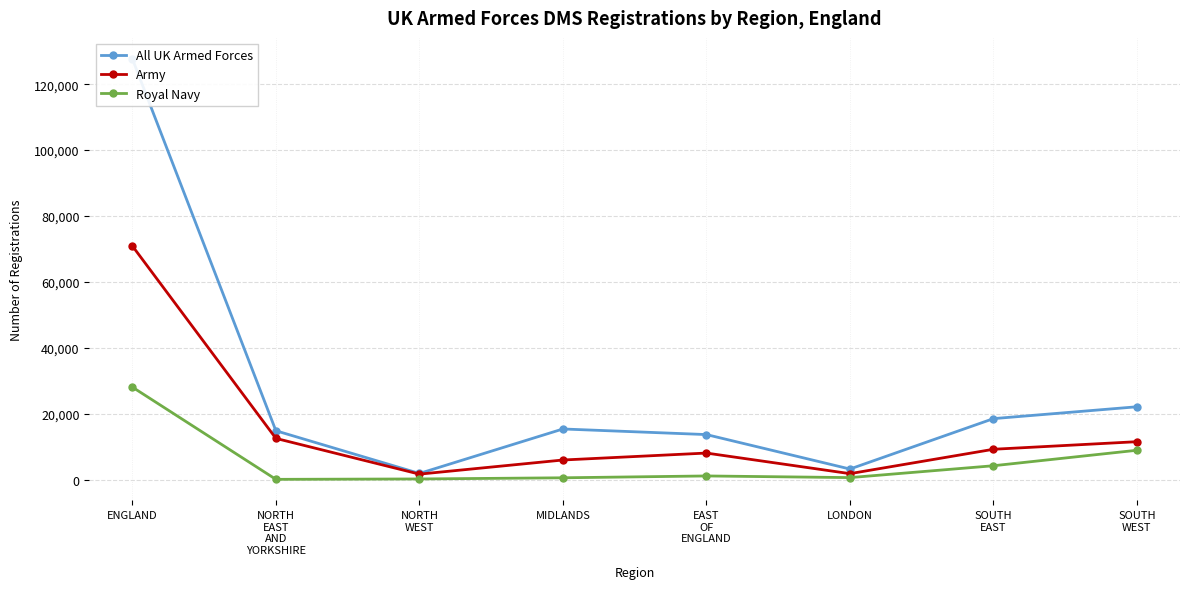

At how many categories does at least one series exceed 89951?

1